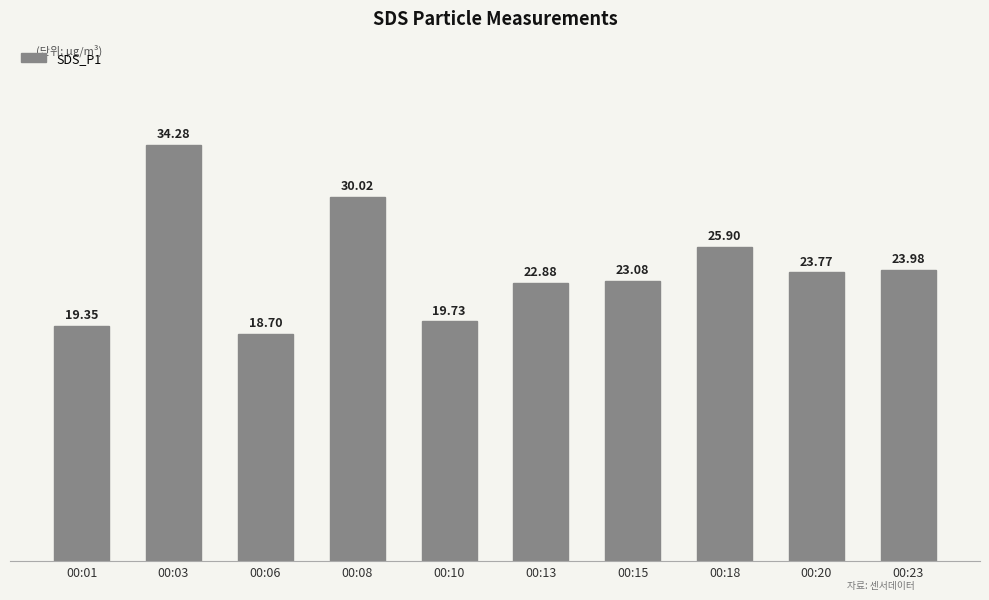

What is the sum of all values?

241.7